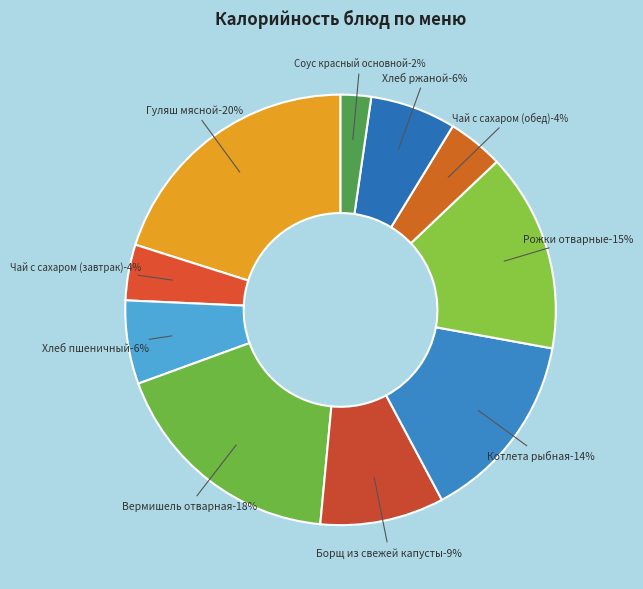

Count the number of slices in the pie.

10